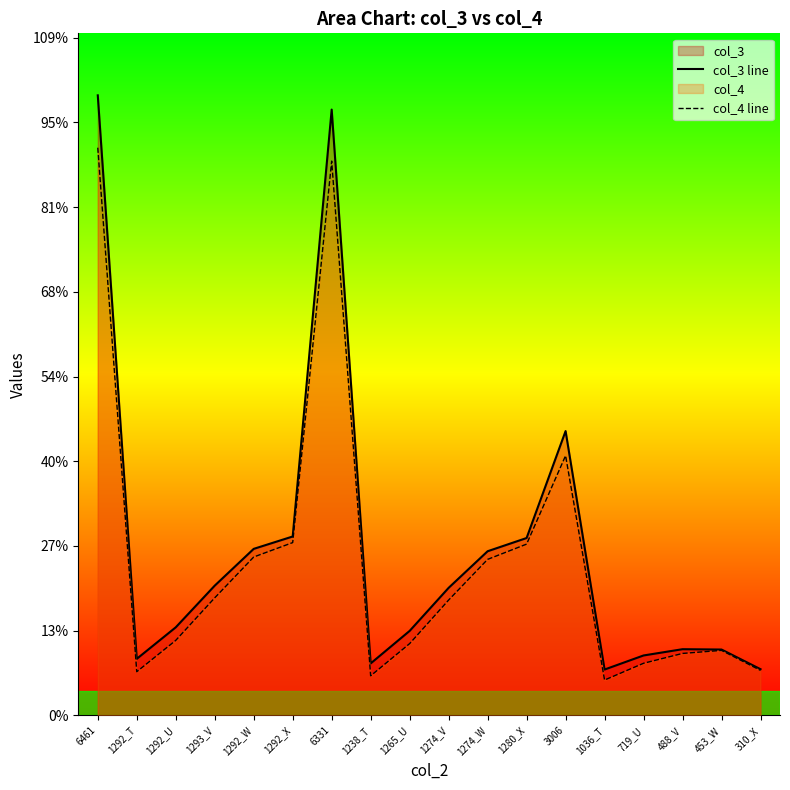

List the series in order of their overall mean, highest first.

col_3 line, col_4 line